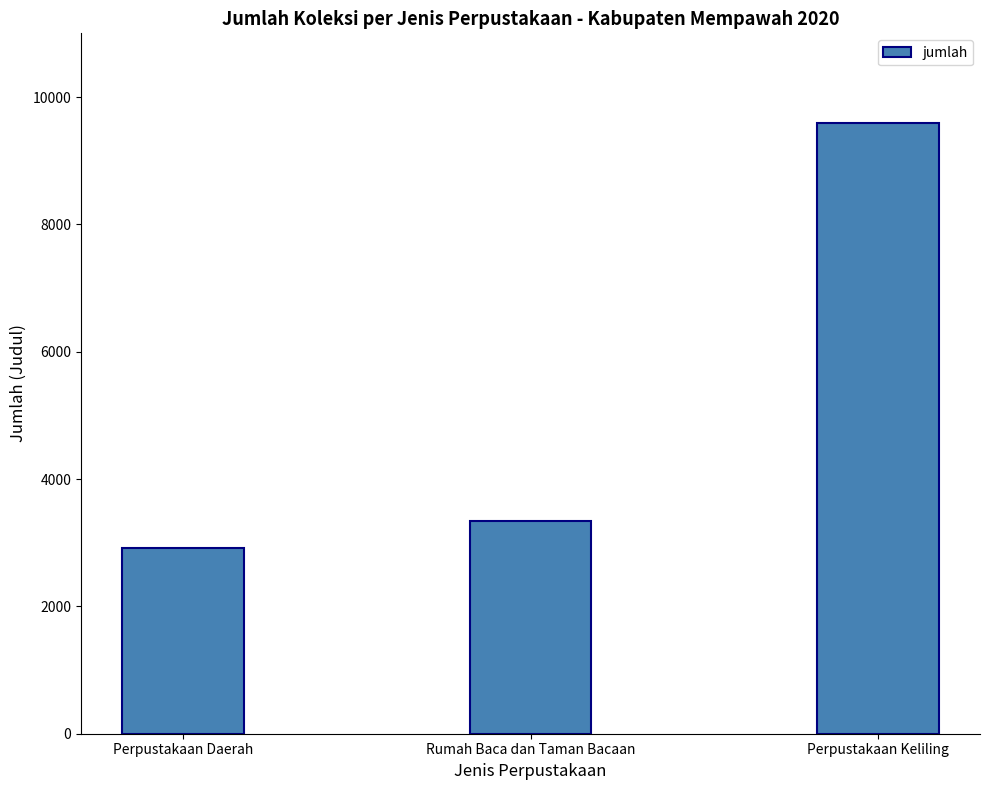

What is the label of the 2nd bar from the left?

Rumah Baca dan Taman Bacaan